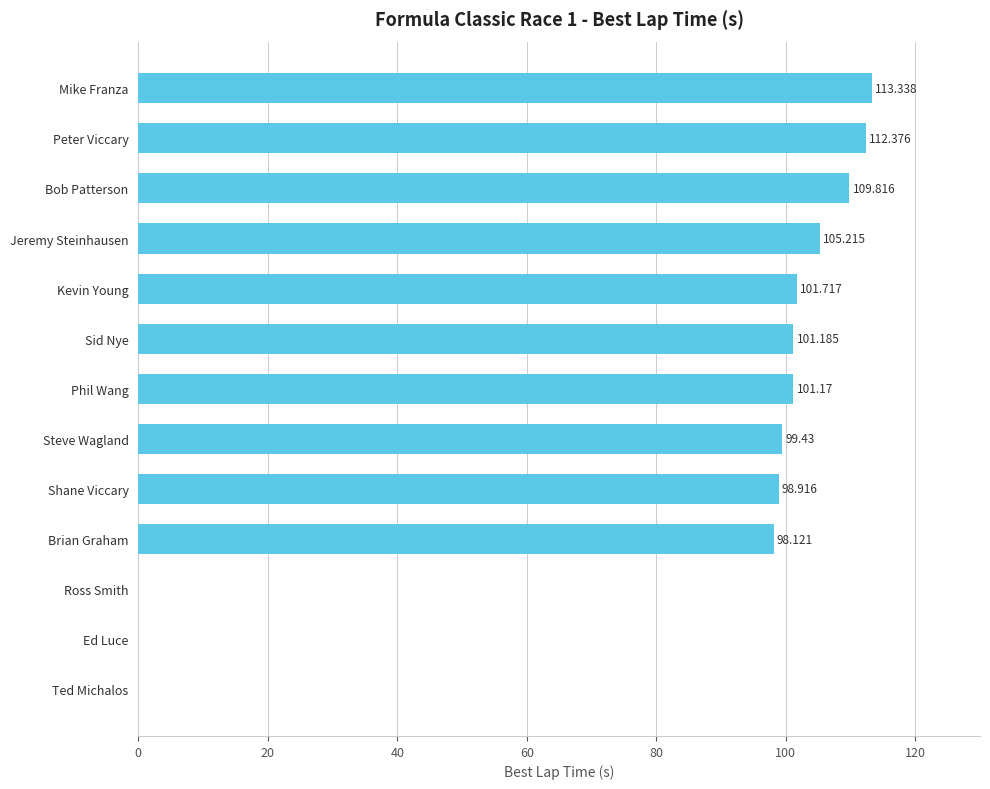

Where is the data nearest to the value 56?

Brian Graham